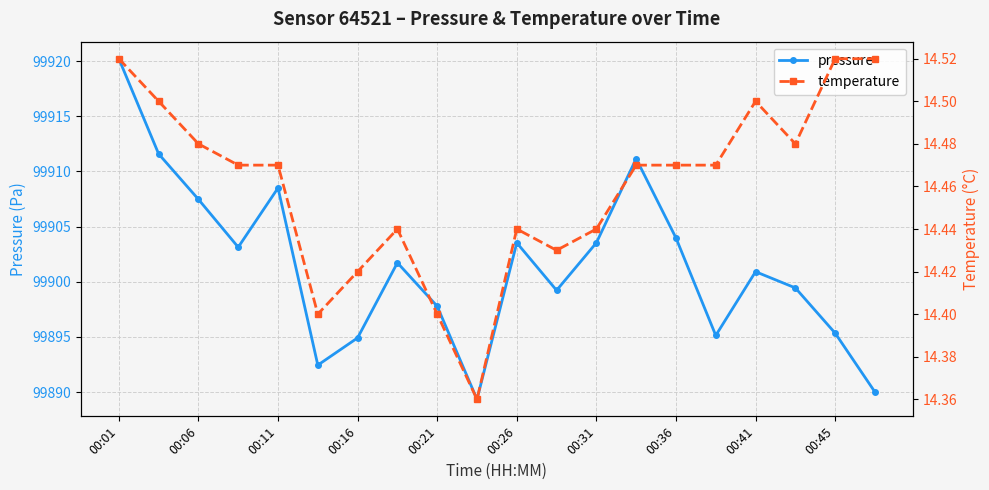

True or false: pressure has a value of 144987.7 at 00:11.

False